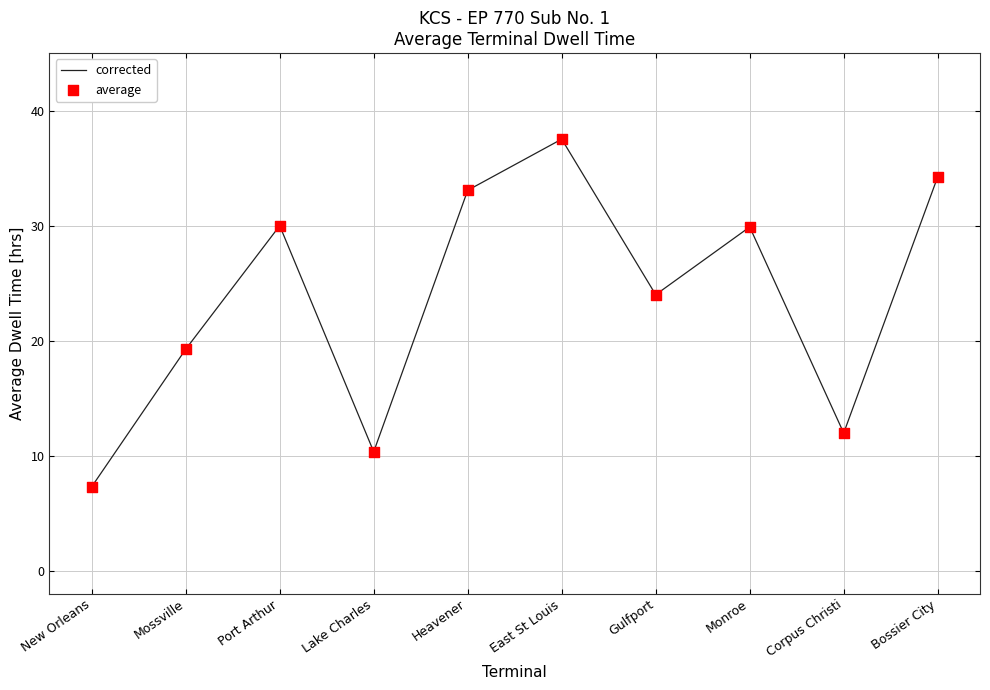

What is the smallest value displayed?

7.3